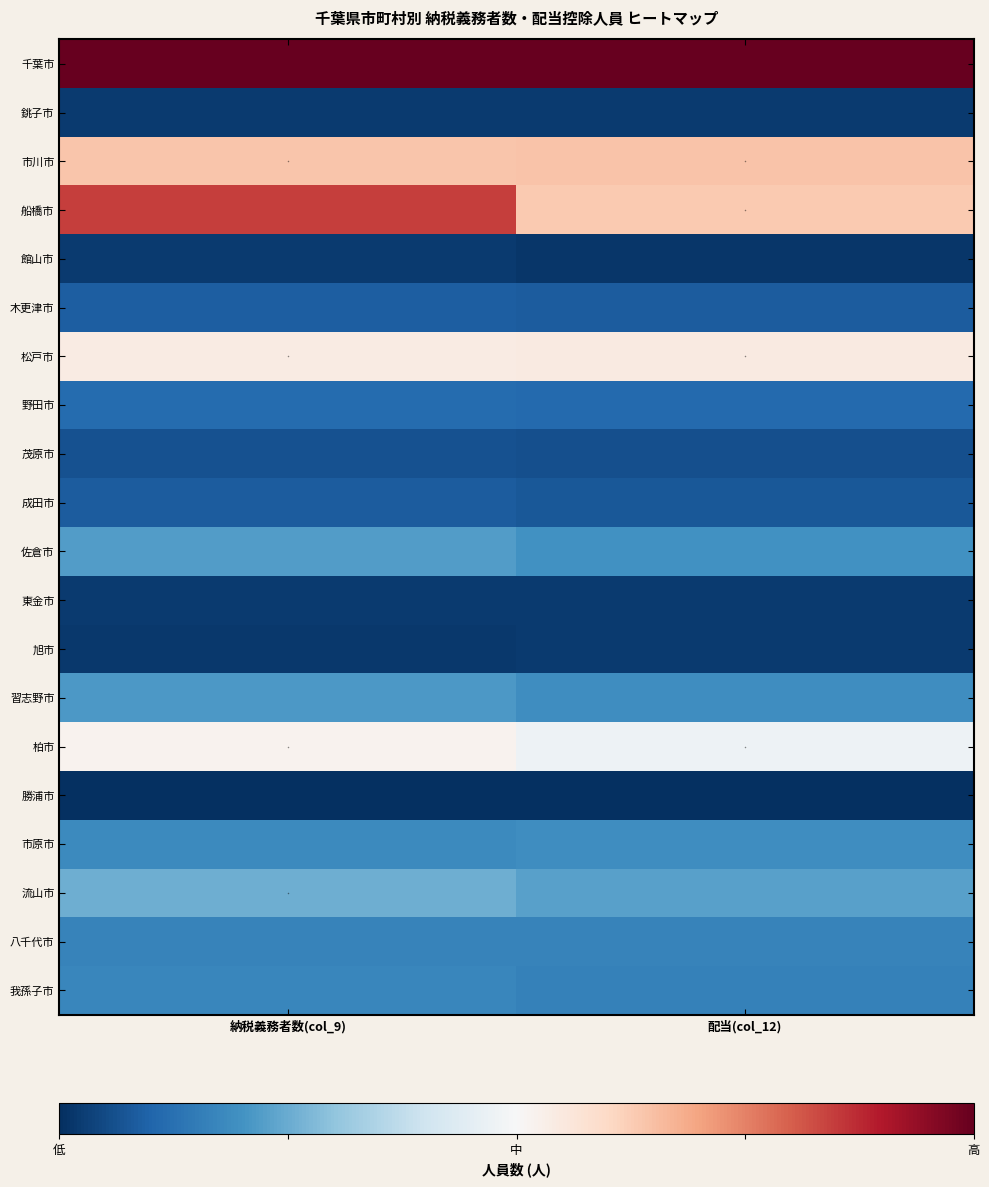

Which series has the largest total across all categories?

千葉市